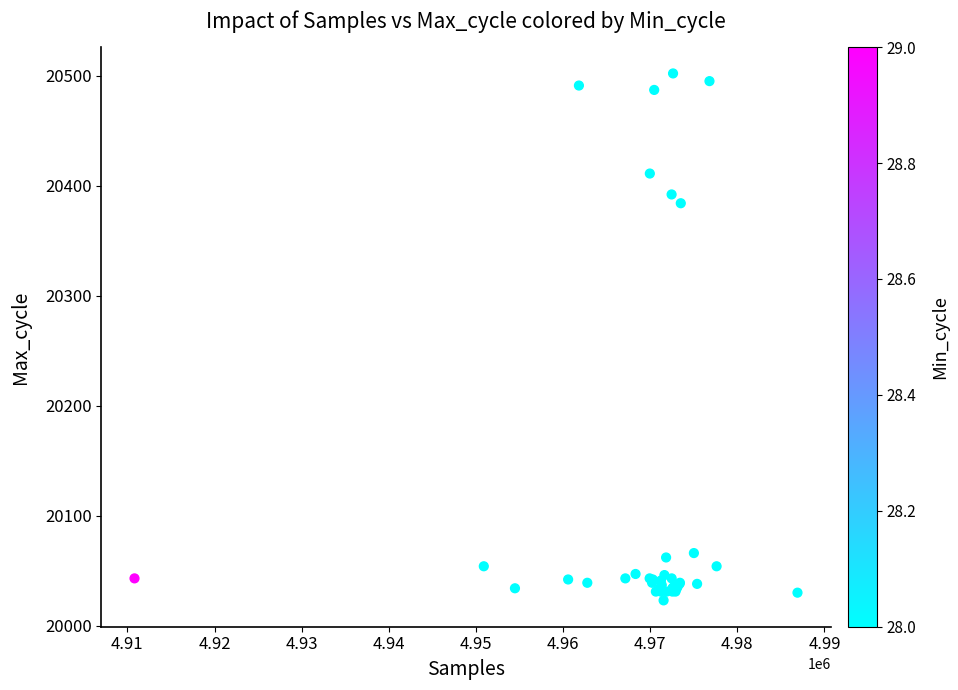

What Y value in the scatter plot is closest to 20262?

20384